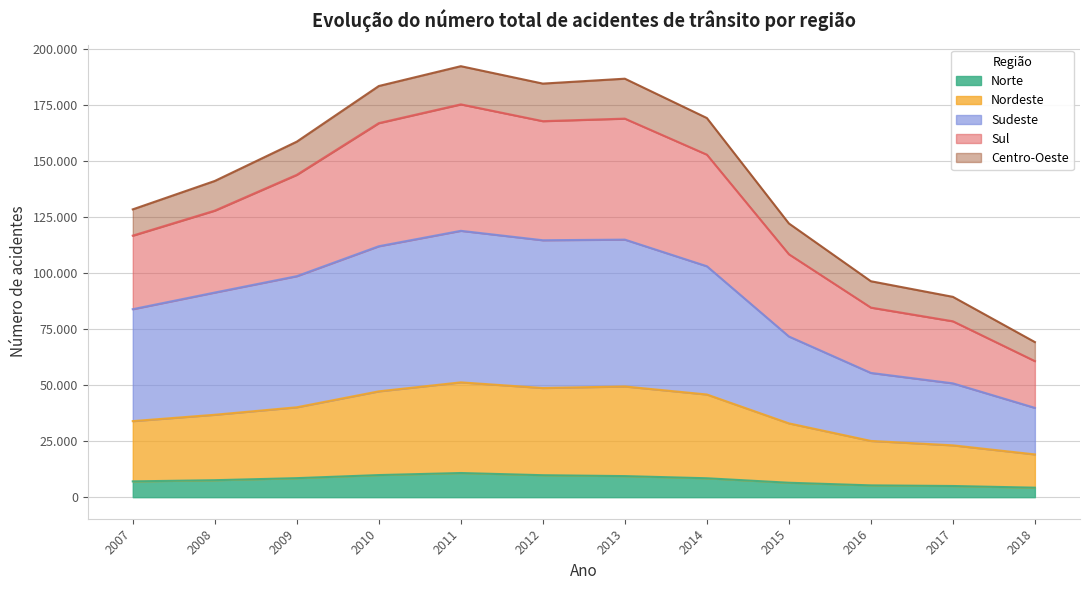

At how many categories does at least one series exceed 179690?

4